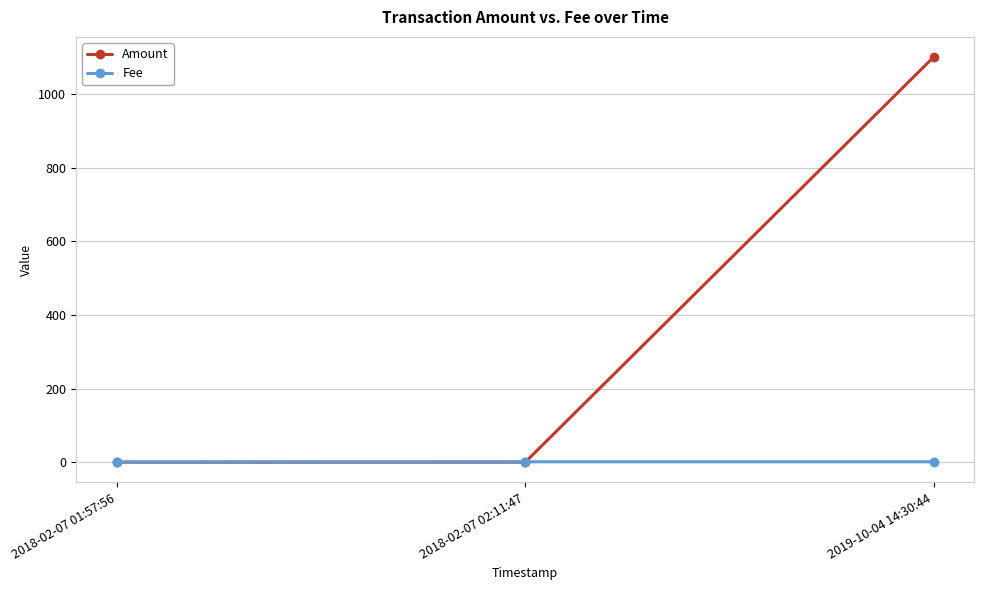

What position from the right is 2019-10-04 14:30:44?

1